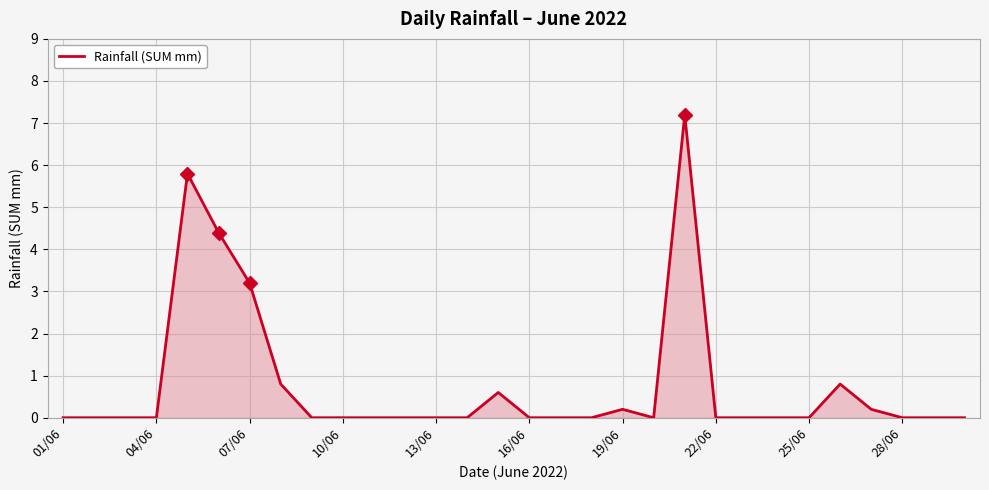

What is the maximum value shown in the chart?

7.2